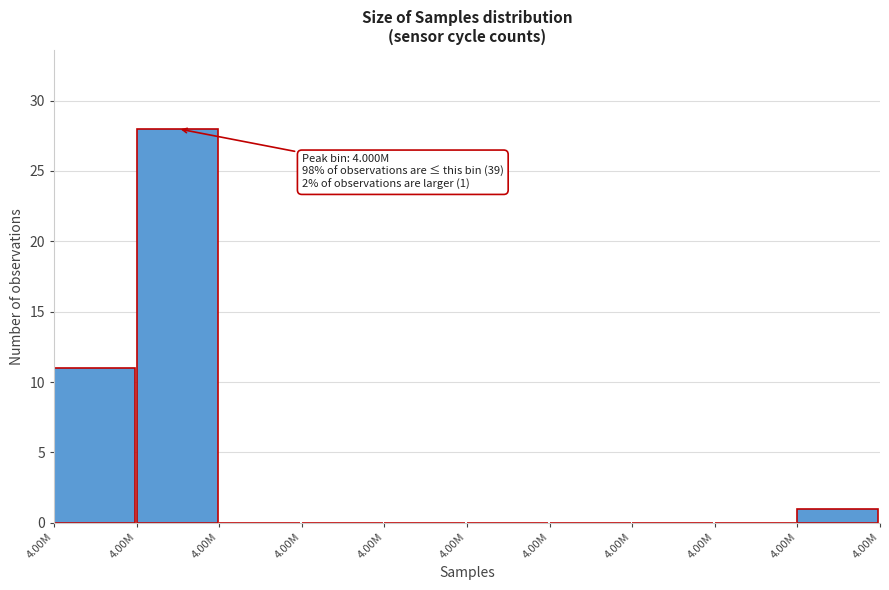

Are the bars horizontal?

No